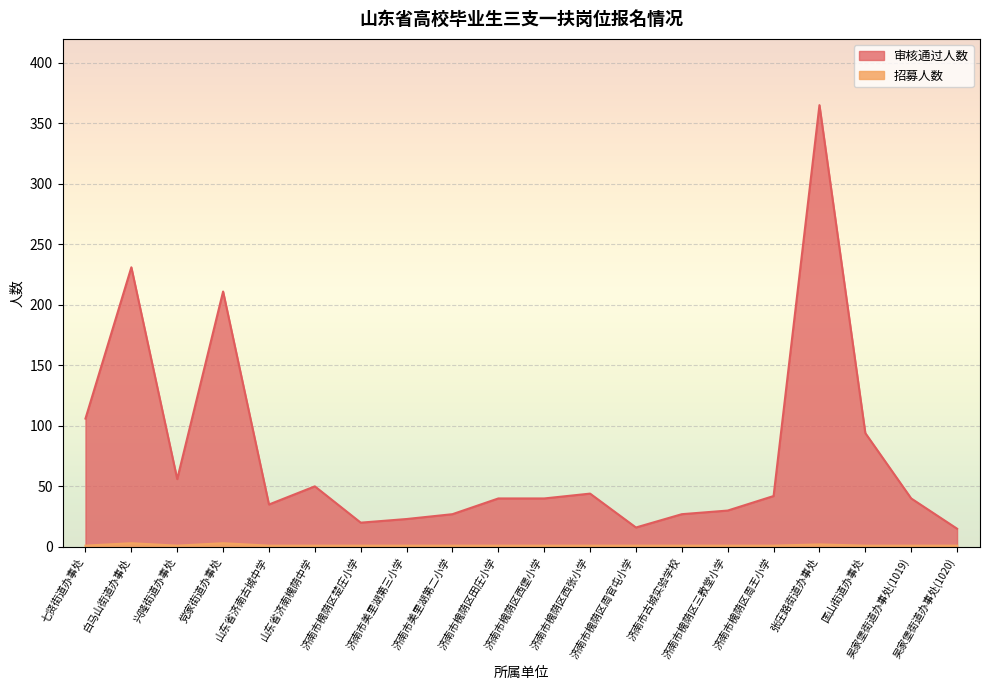

True or false: 审核通过人数 and 招募人数 intersect in this chart.

False